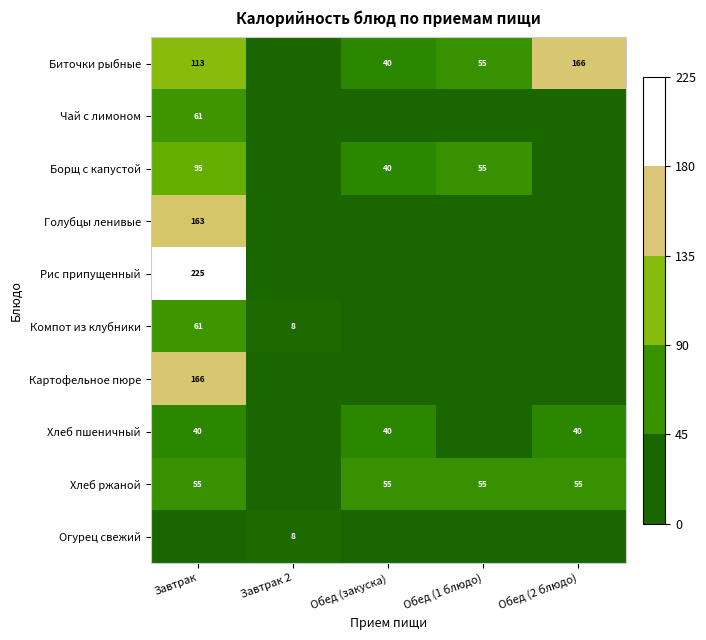

The value of Борщ с капустой at Обед (1 блюдо) is 92. True or false?

False